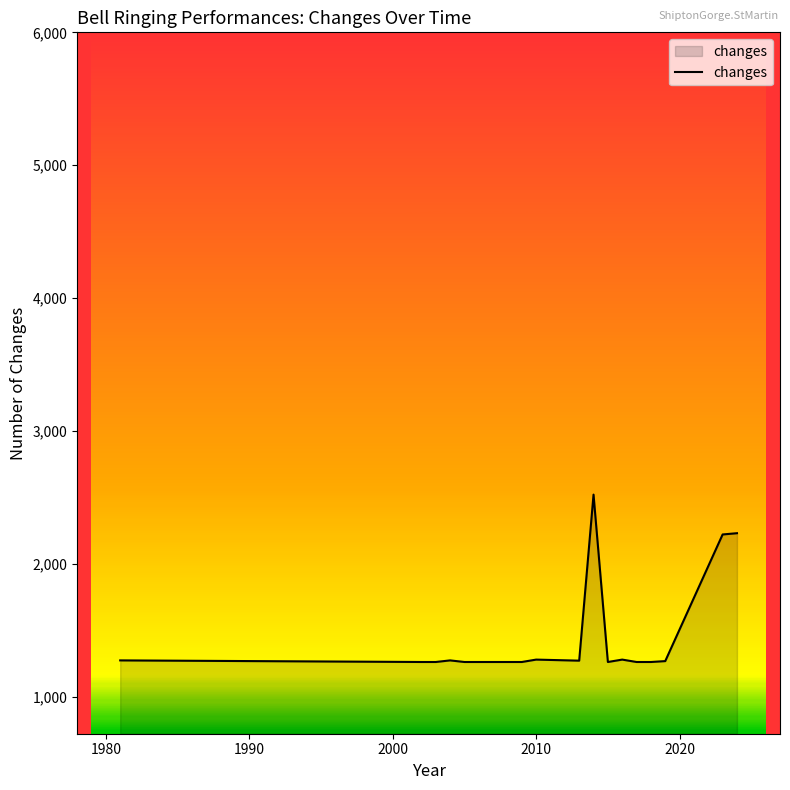

What is the greatest value displayed?

2520.0